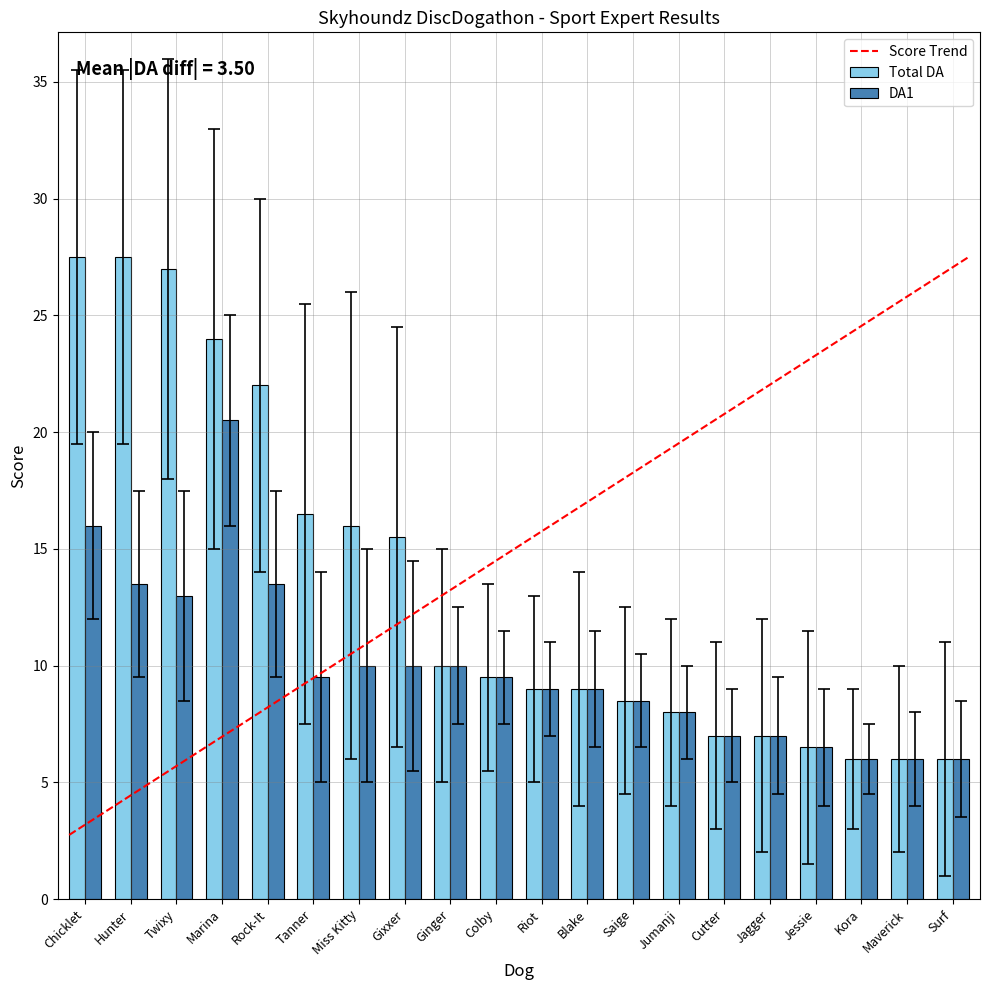

Count the number of data series in this chart.

2